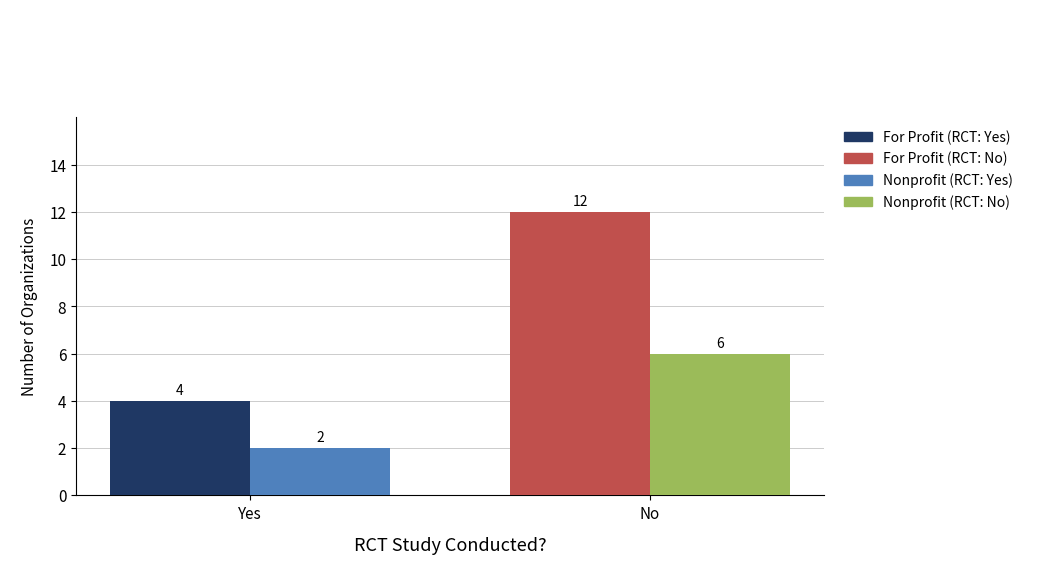

What is the smallest value displayed?

2